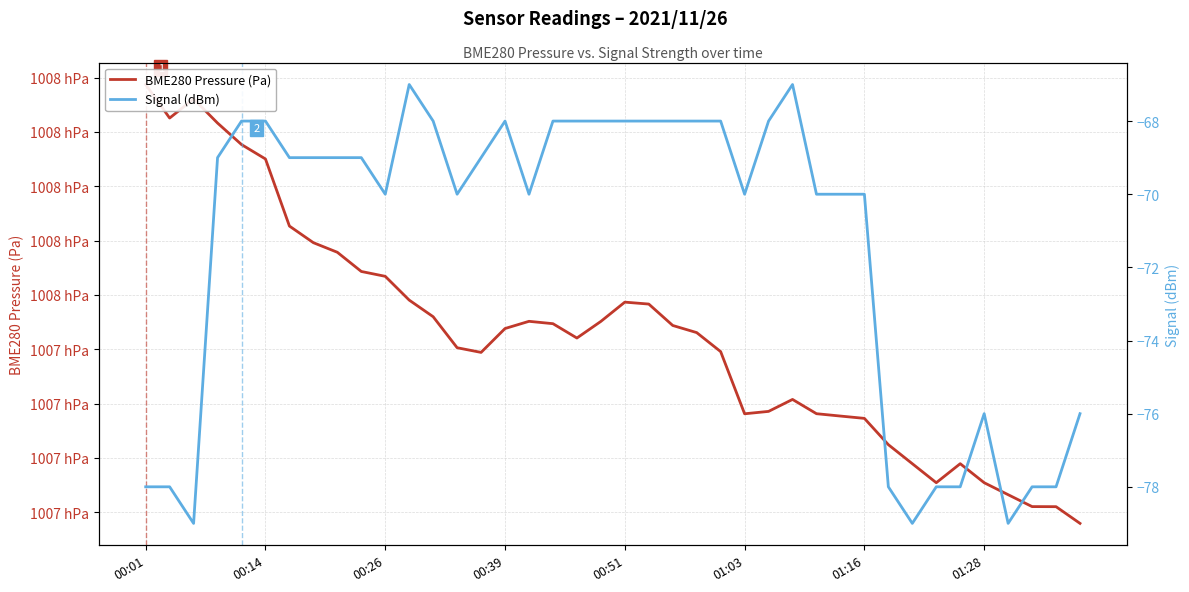

Does the chart display data point markers on the line(s)?

No